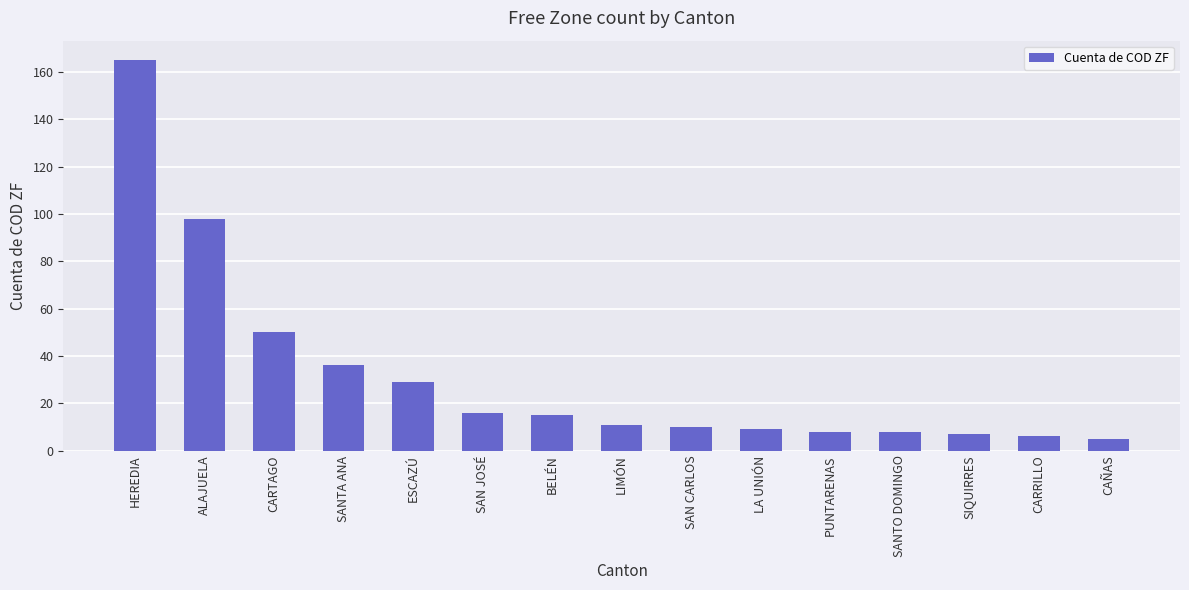

What is the ratio of the value at SIQUIRRES to the value at LA UNIÓN?

0.8